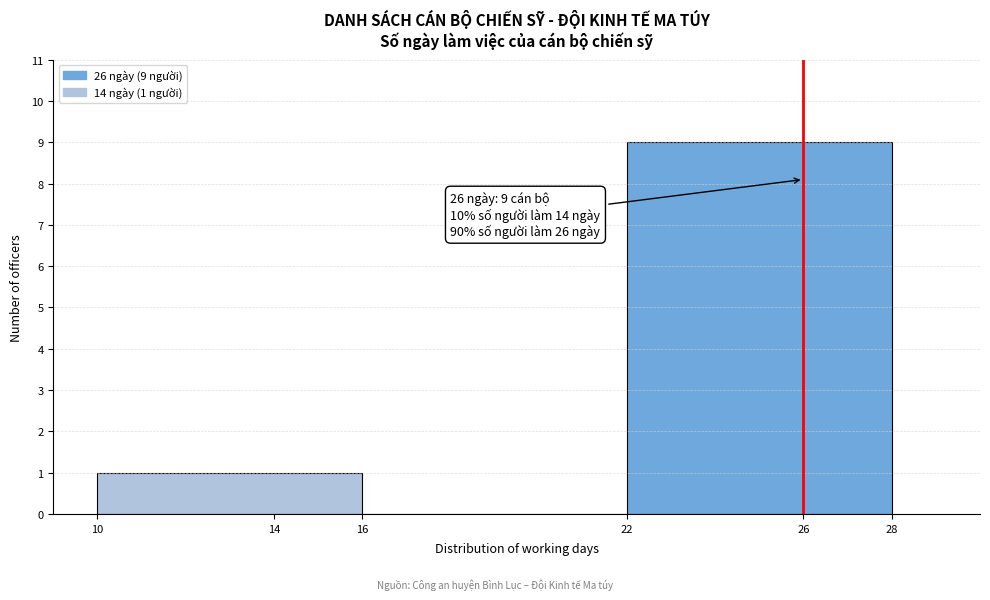

Over which range of the x-axis is the bar tallest?

22 to 28